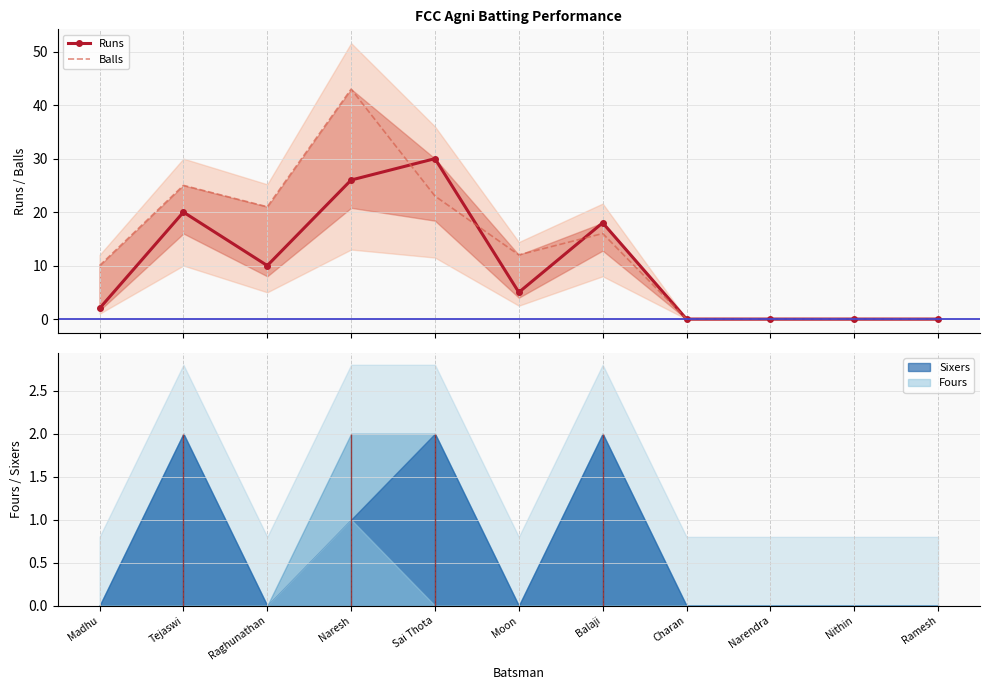

Which series has the widest spread of values?

Balls